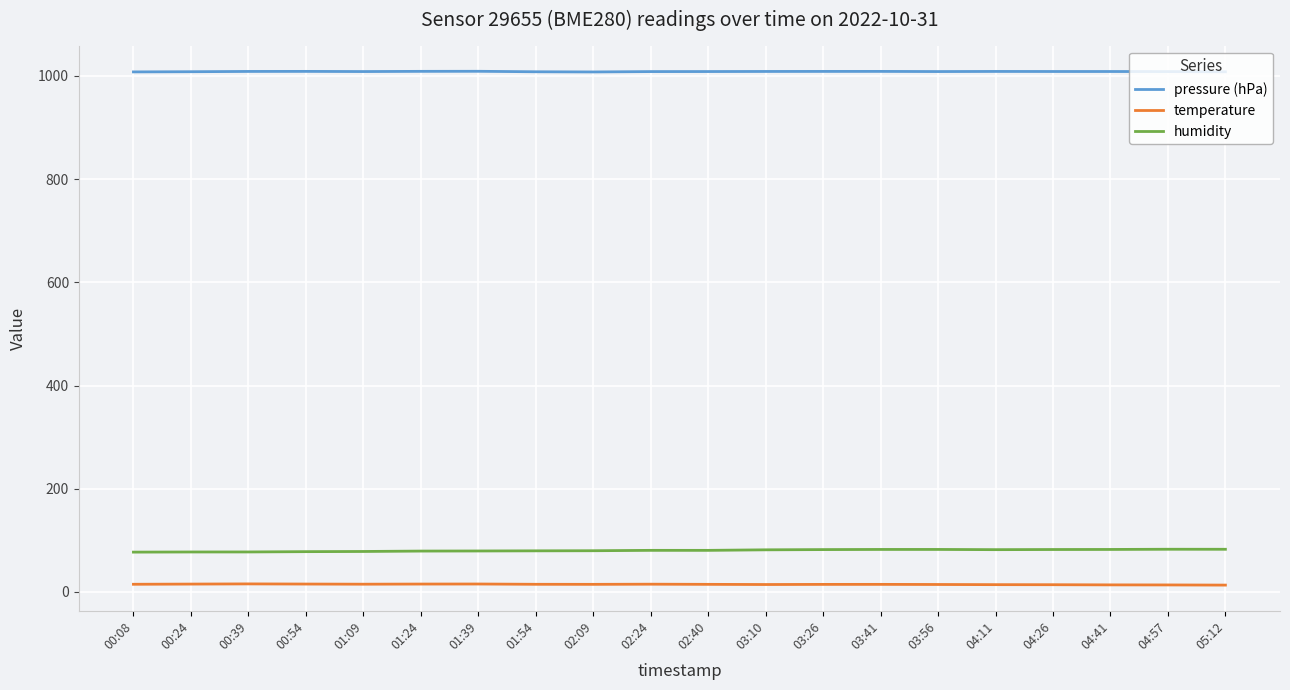

What is the total value across all series at 02:40?

1103.8